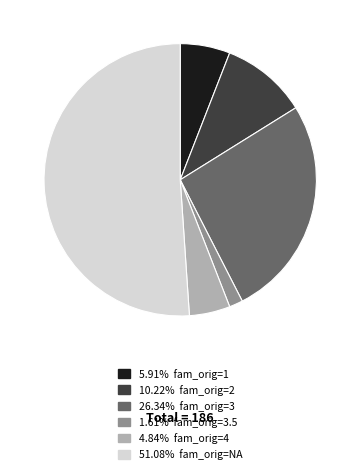

Is there a majority slice in this chart?

Yes